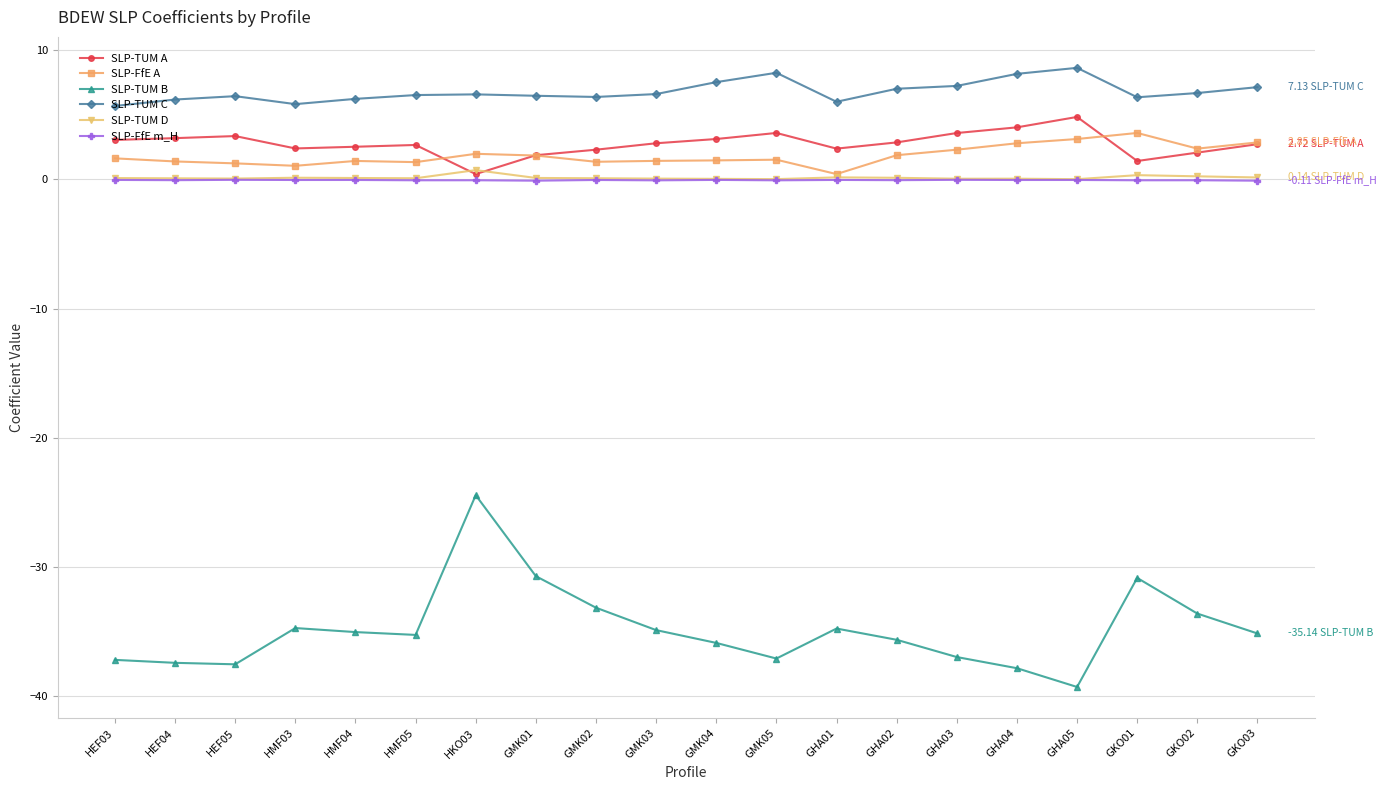

How many lines are shown in the chart?

6